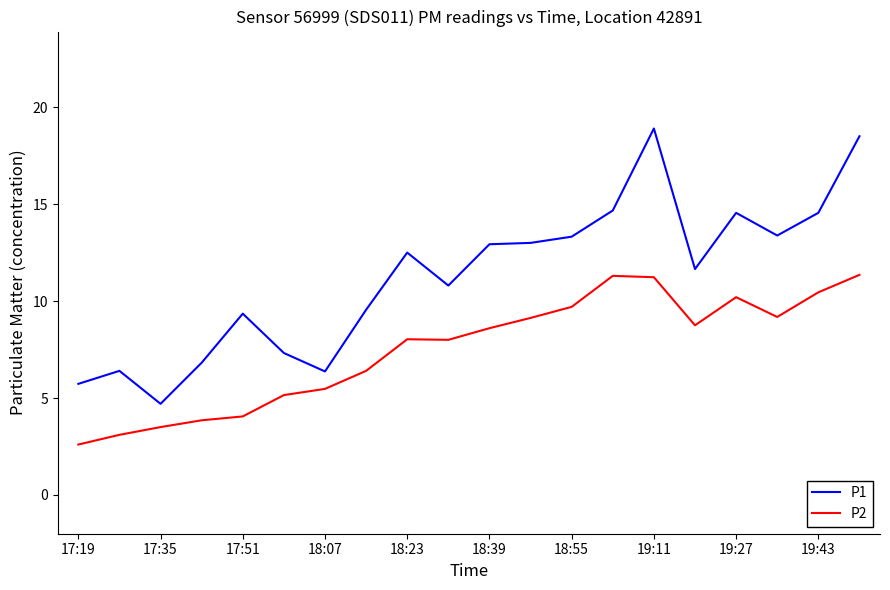

List the series in order of their overall mean, lowest first.

P2, P1